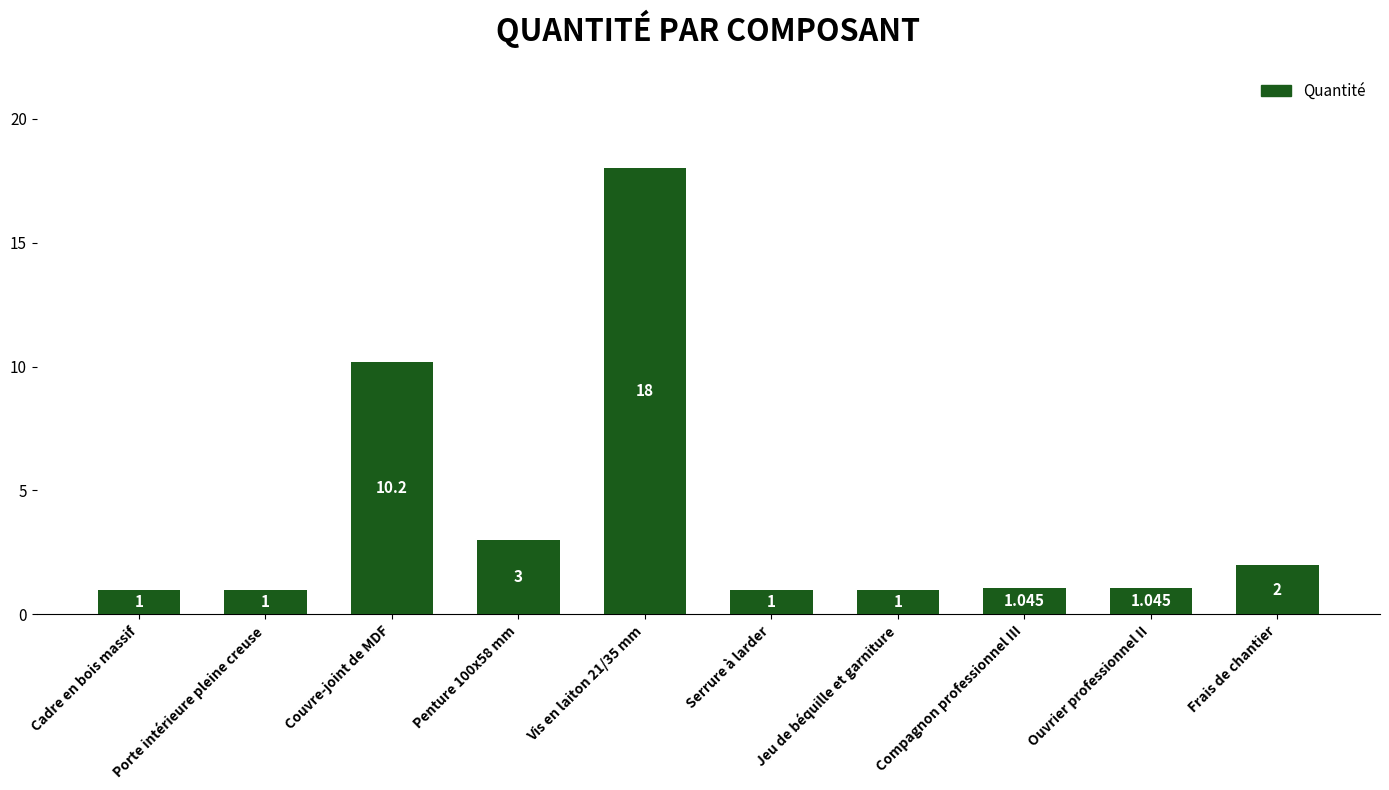

Where is the data nearest to the value 9?

Couvre-joint de MDF